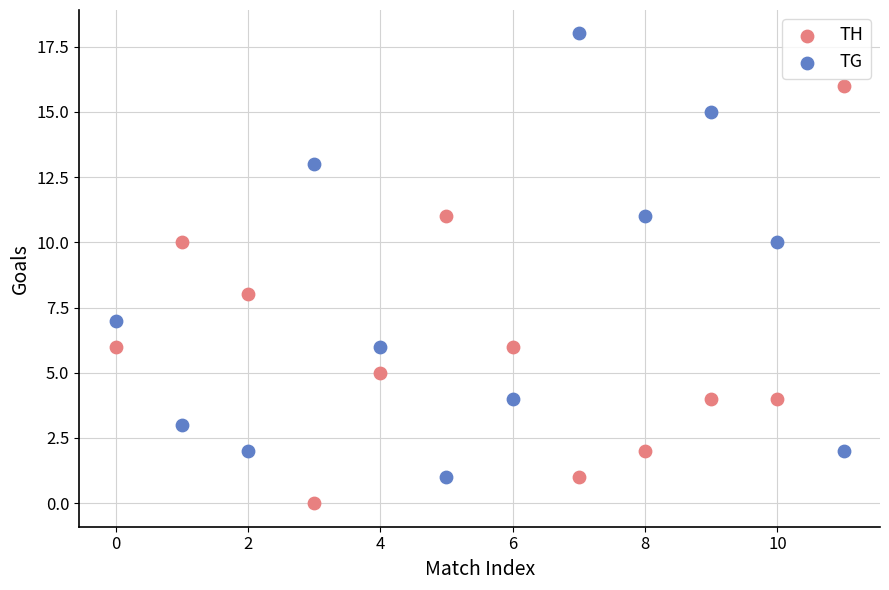

Across all data points, what is the range of Y values (max minus min)?

18